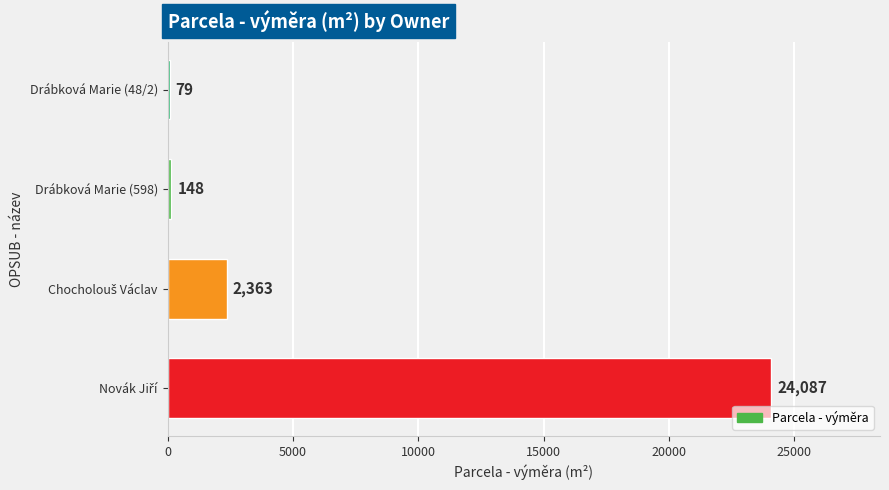

What is the sum of the values at Drábková Marie (598) and Drábková Marie (48/2)?

227